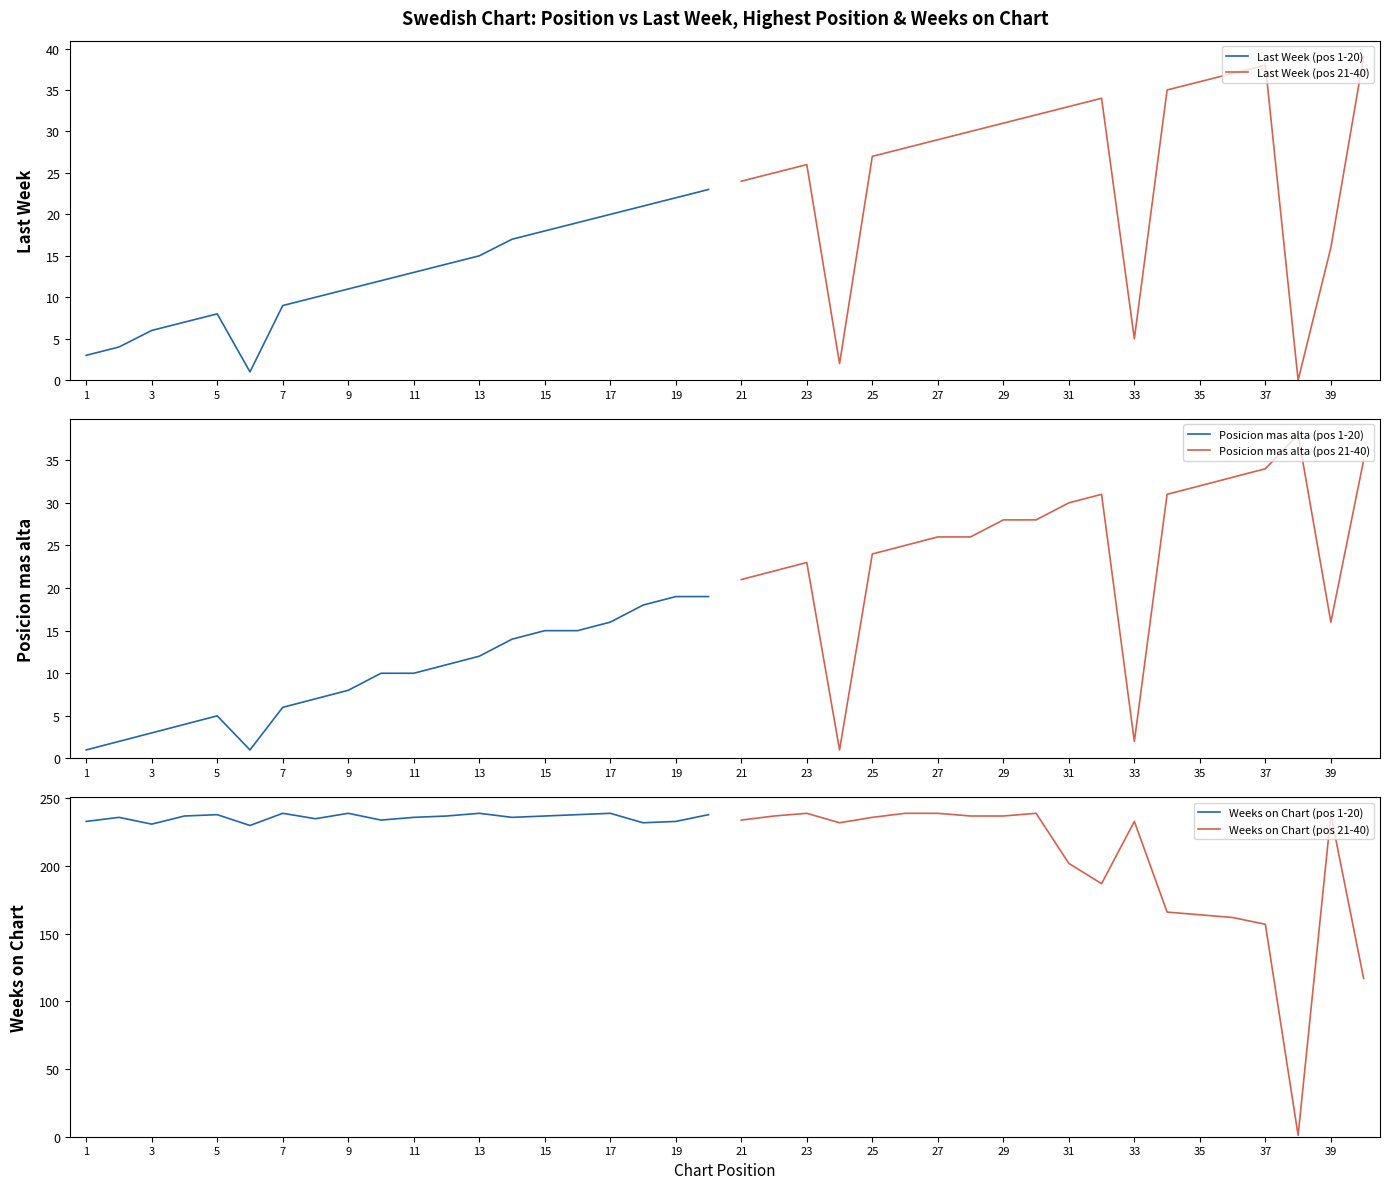

What is the greatest value displayed?

239